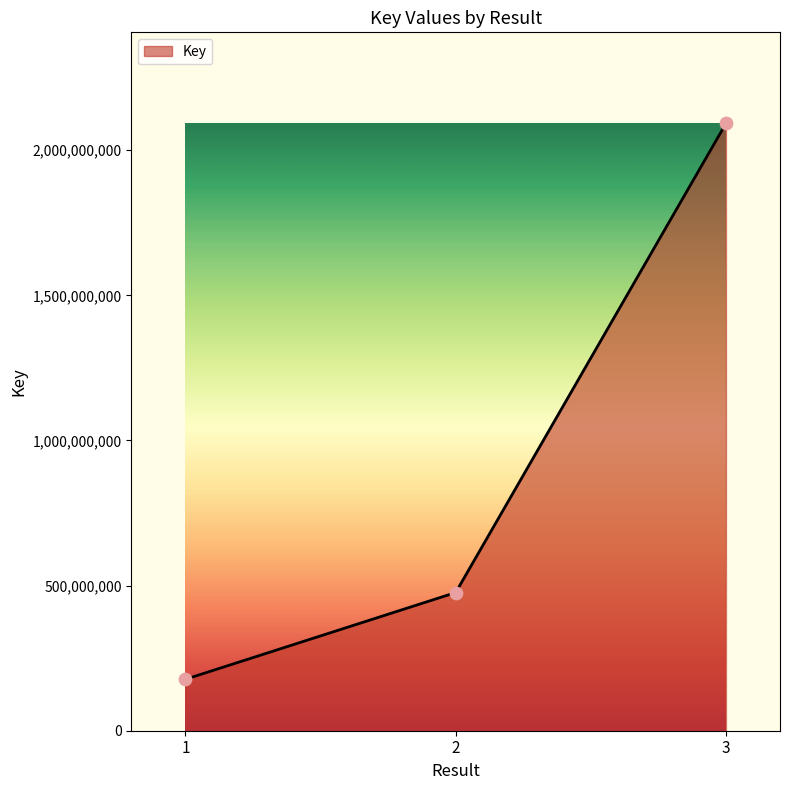

What is the ratio of the value at 3 to the value at 2?

4.4